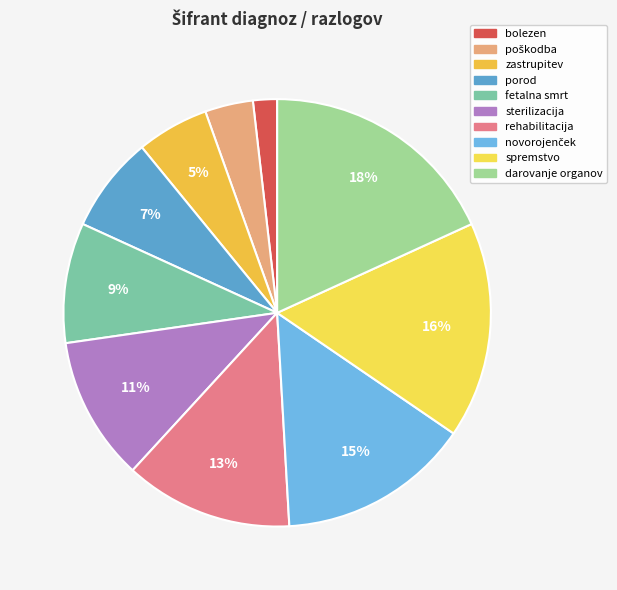

How many slices are in this pie chart?

10